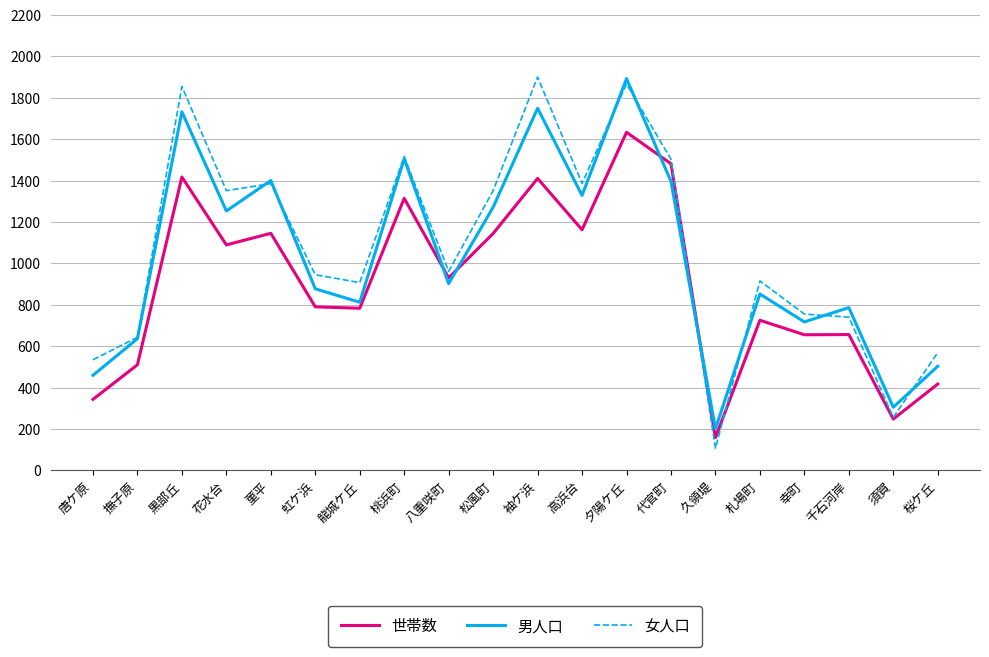

What are all the series names shown in the legend?

世帯数, 男人口, 女人口